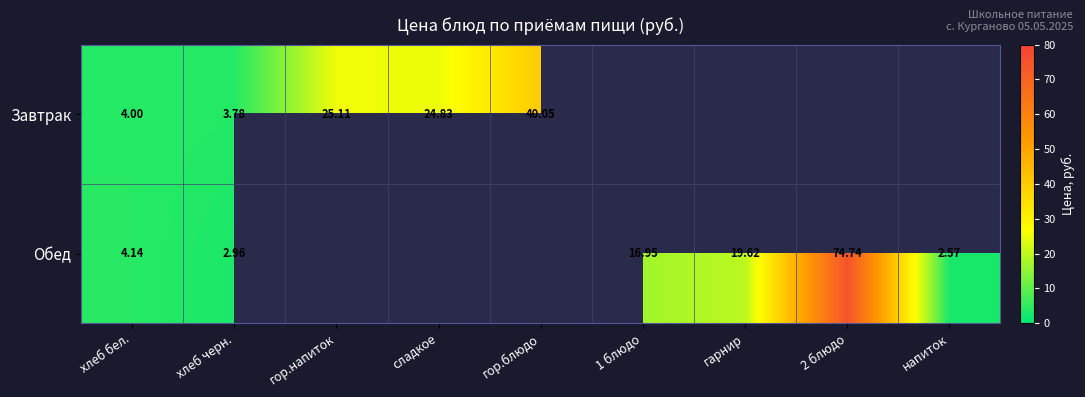

At which category is the sum across all series the highest?

хлеб бел.